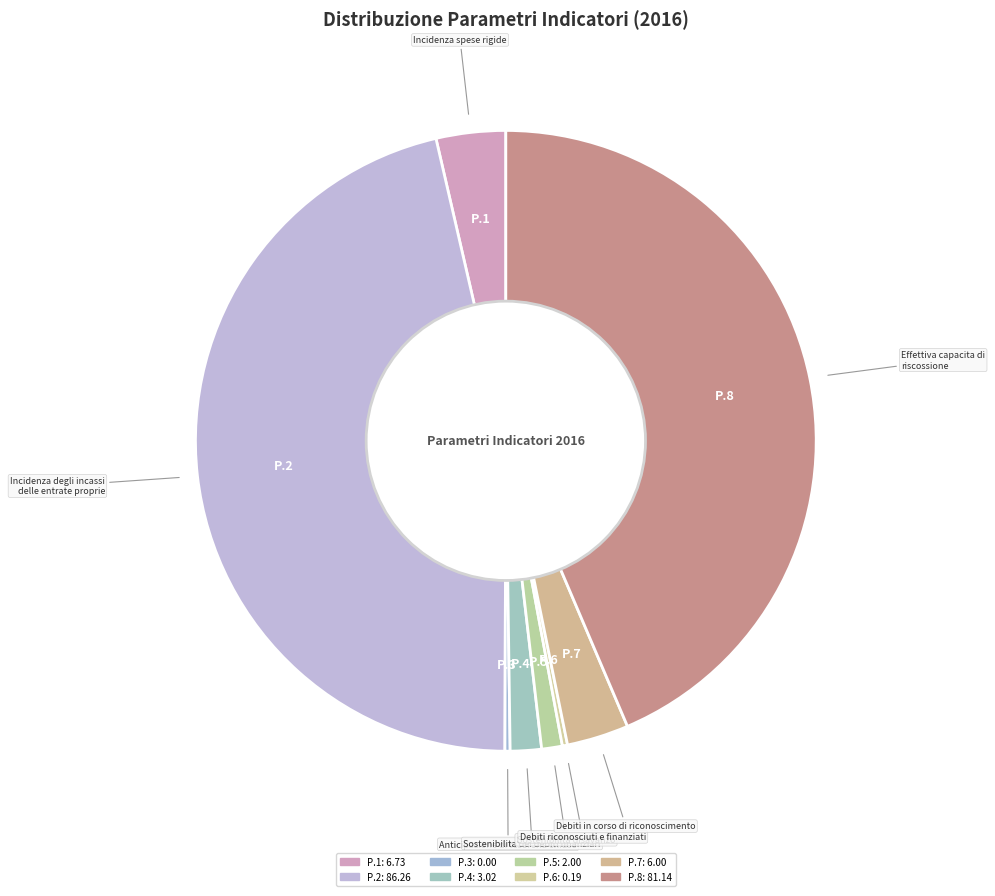

To the nearest percent, what is the average slice percentage?

12%